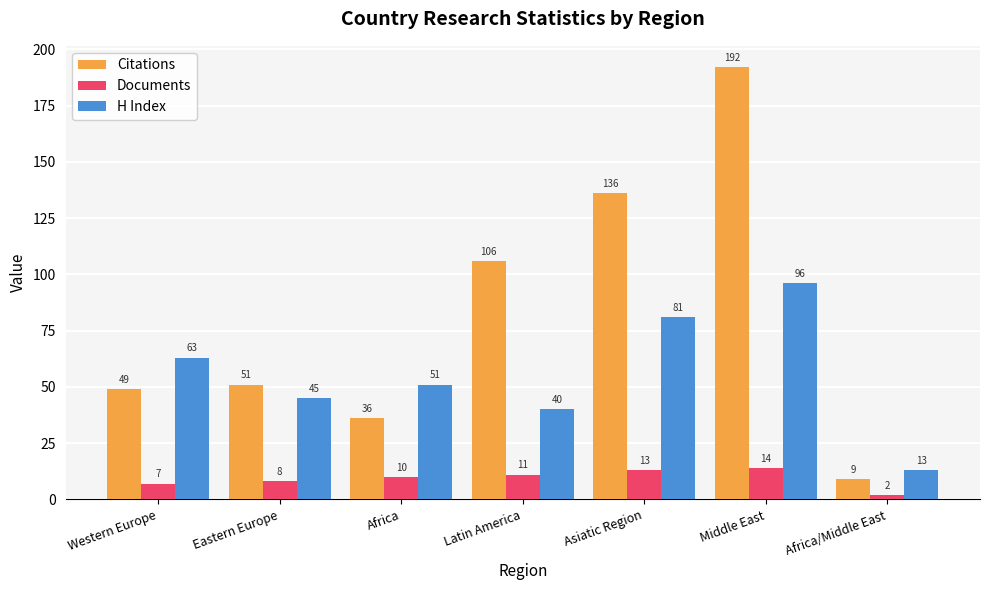

What is the maximum value shown in the chart?

192